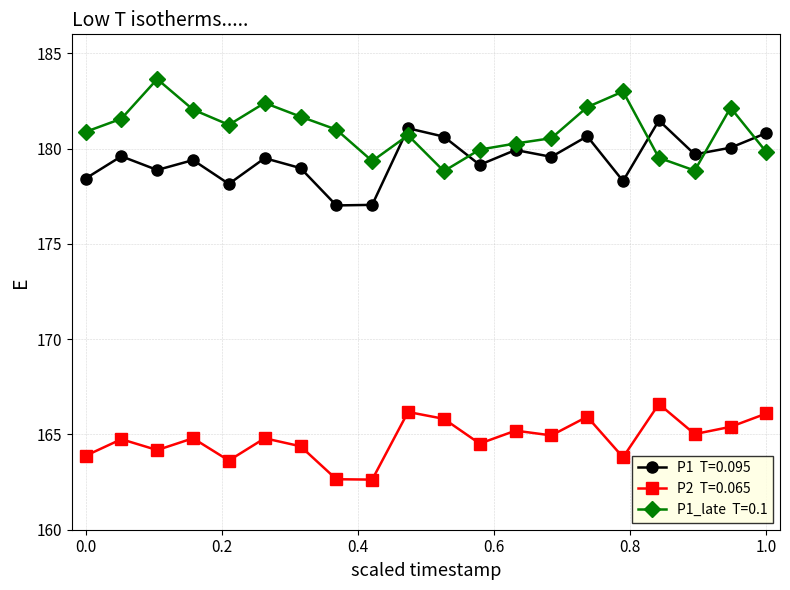

What is the minimum value shown in the chart?

162.6